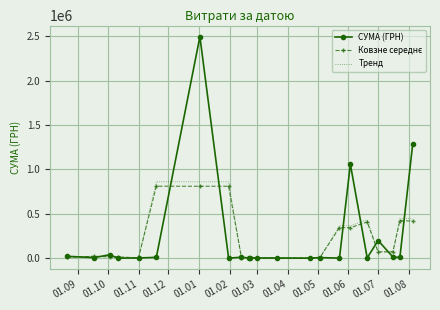

What is the greatest value displayed?

2496221.9